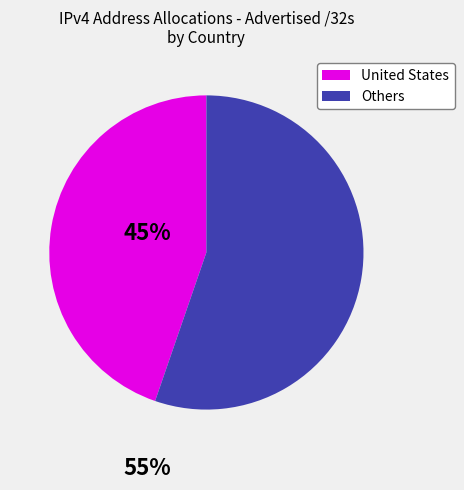

Is there a majority slice in this chart?

Yes